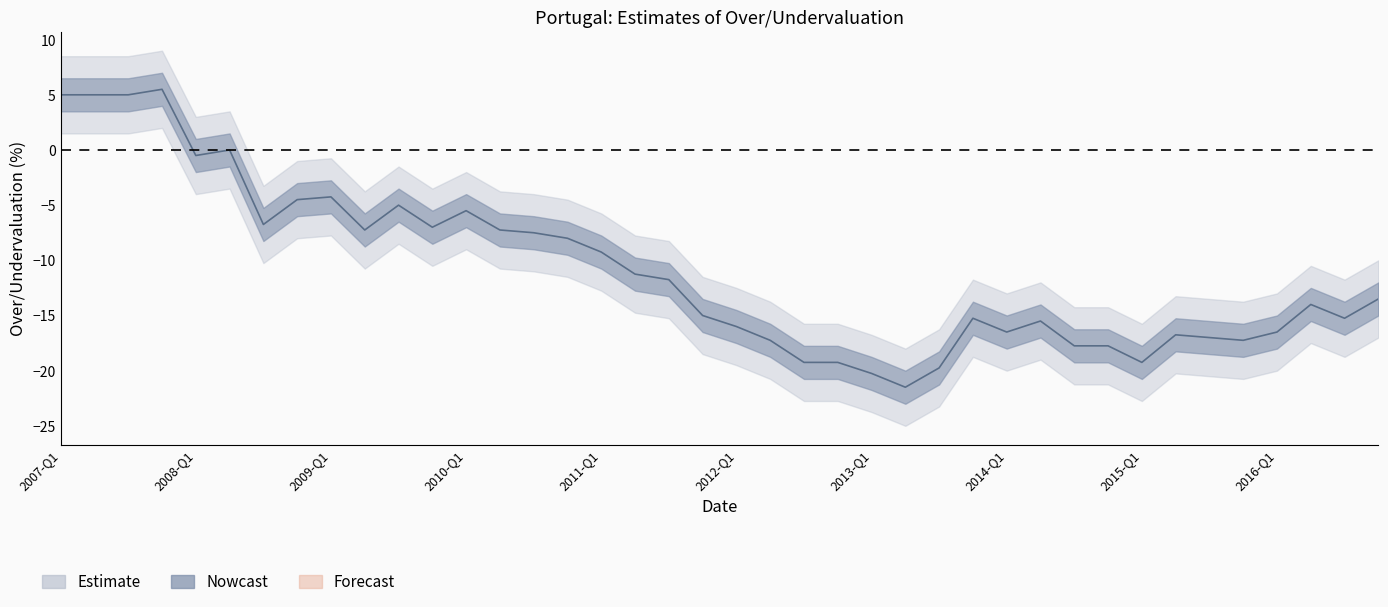

What is the maximum value shown in the chart?

5.5